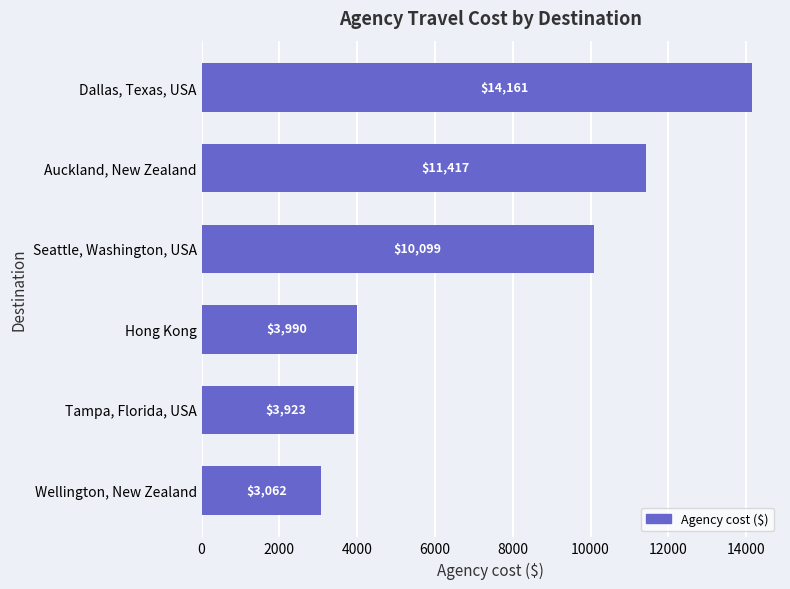

What is the average value?

7775.4